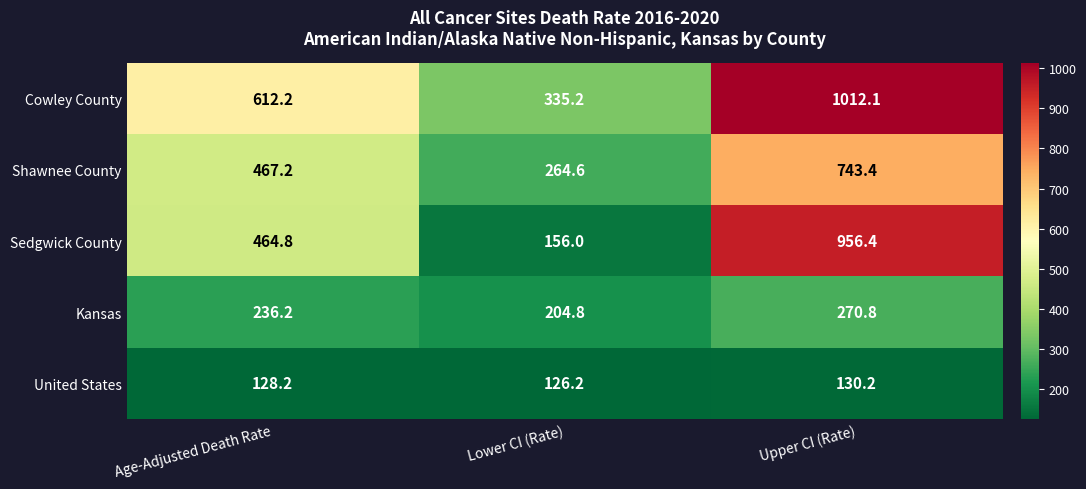

What is the spread (max minus min) of values at Upper CI (Rate)?

881.9